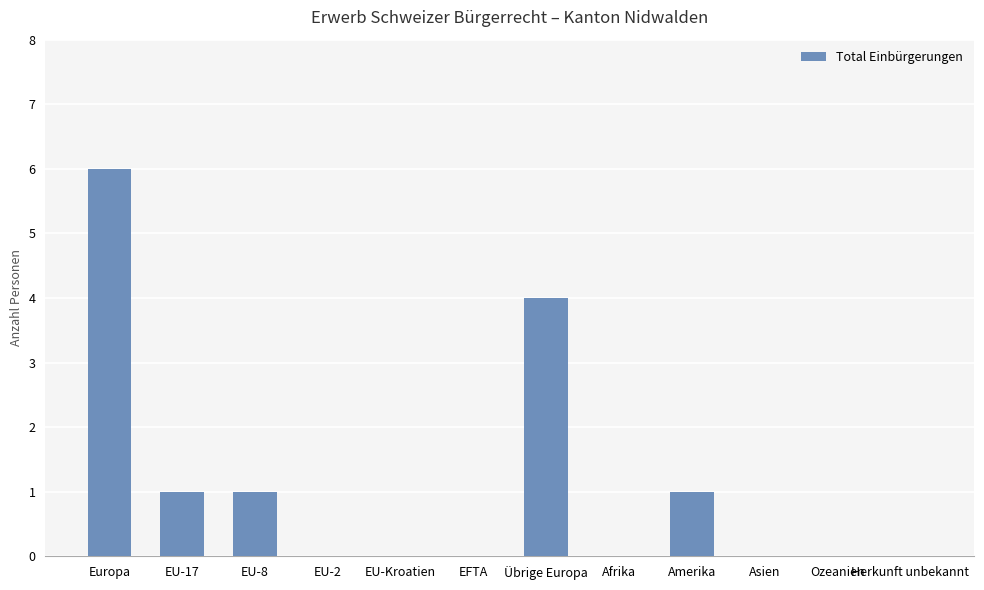

How many distinct data groups are displayed?

1